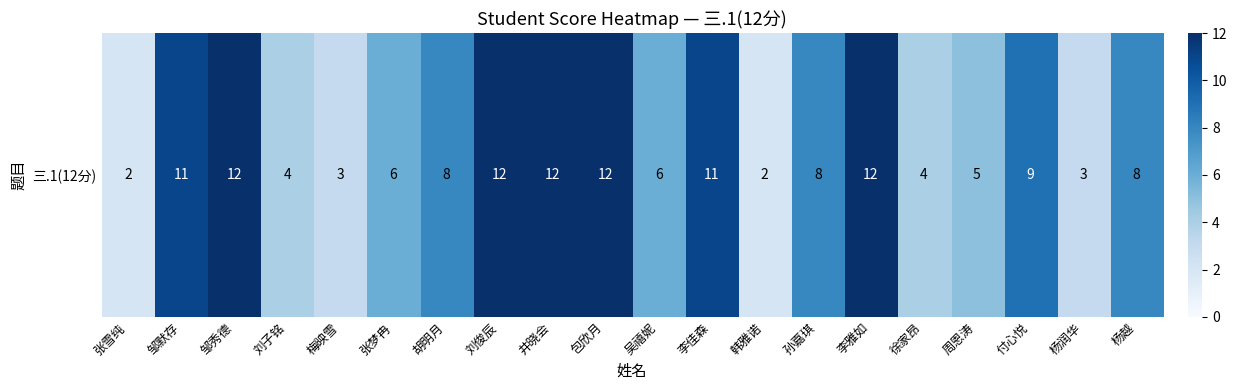

The value at 徐家昂 is 2. True or false?

False